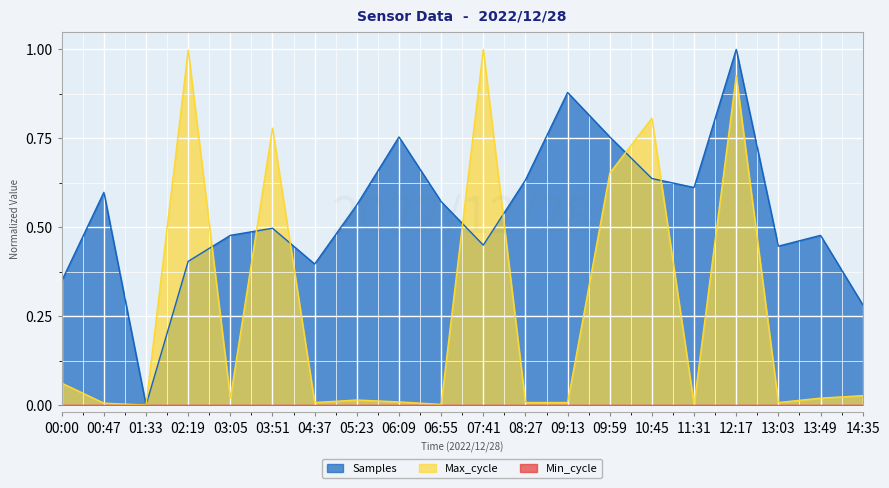

True or false: Max_cycle has more than 1 points higher than both neighbors.

True